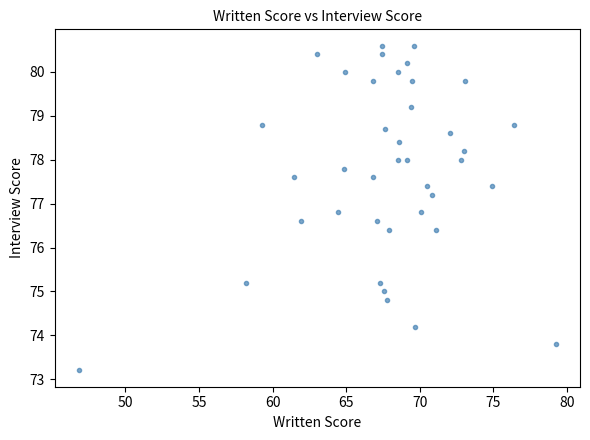

What is the range of Y values (max minus min)?

7.4